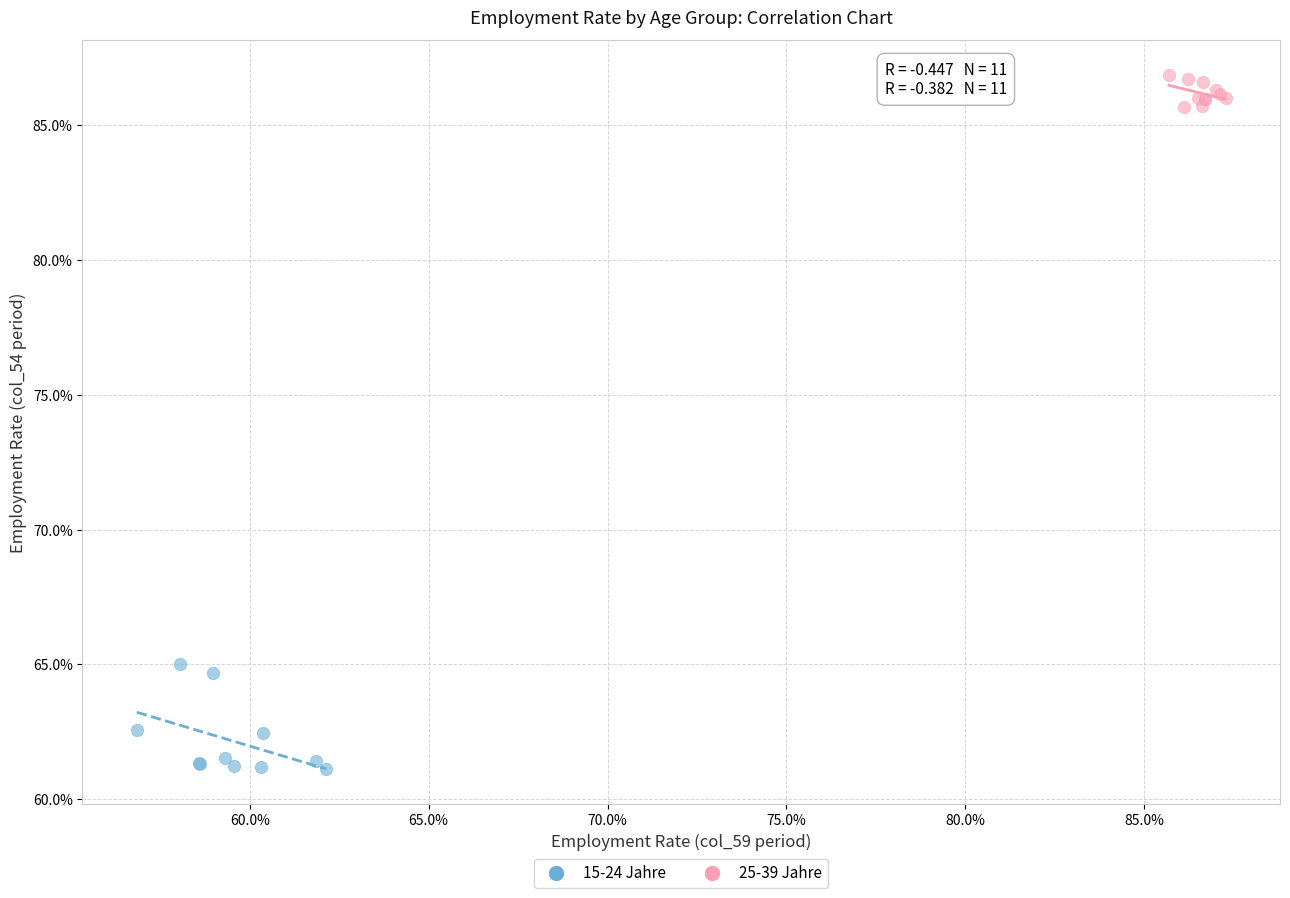

Which series contains the highest Y value?

25-39 Jahre